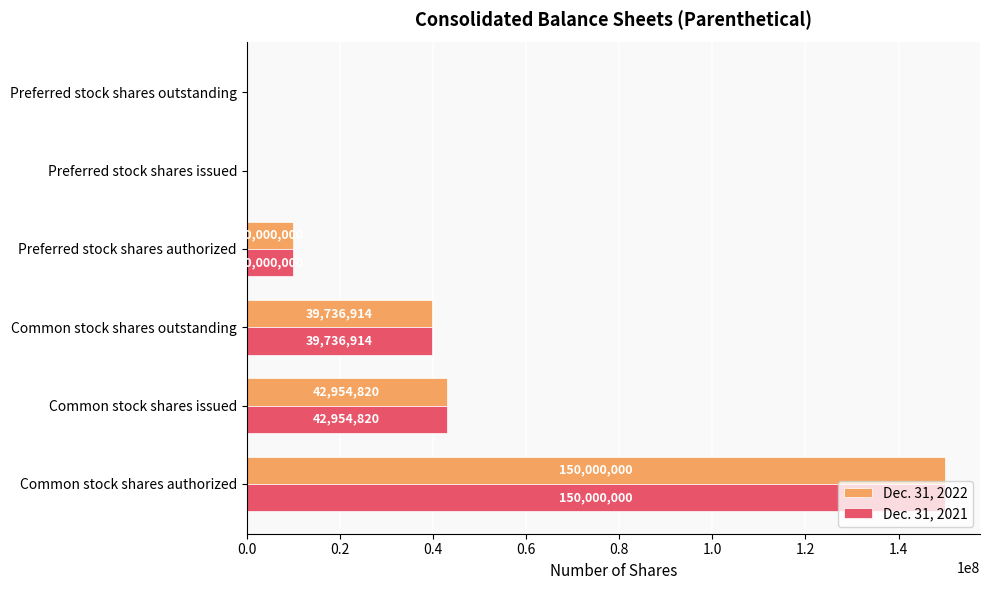

True or false: Dec. 31, 2021 has a value of 66457339 at Common stock shares outstanding.

False